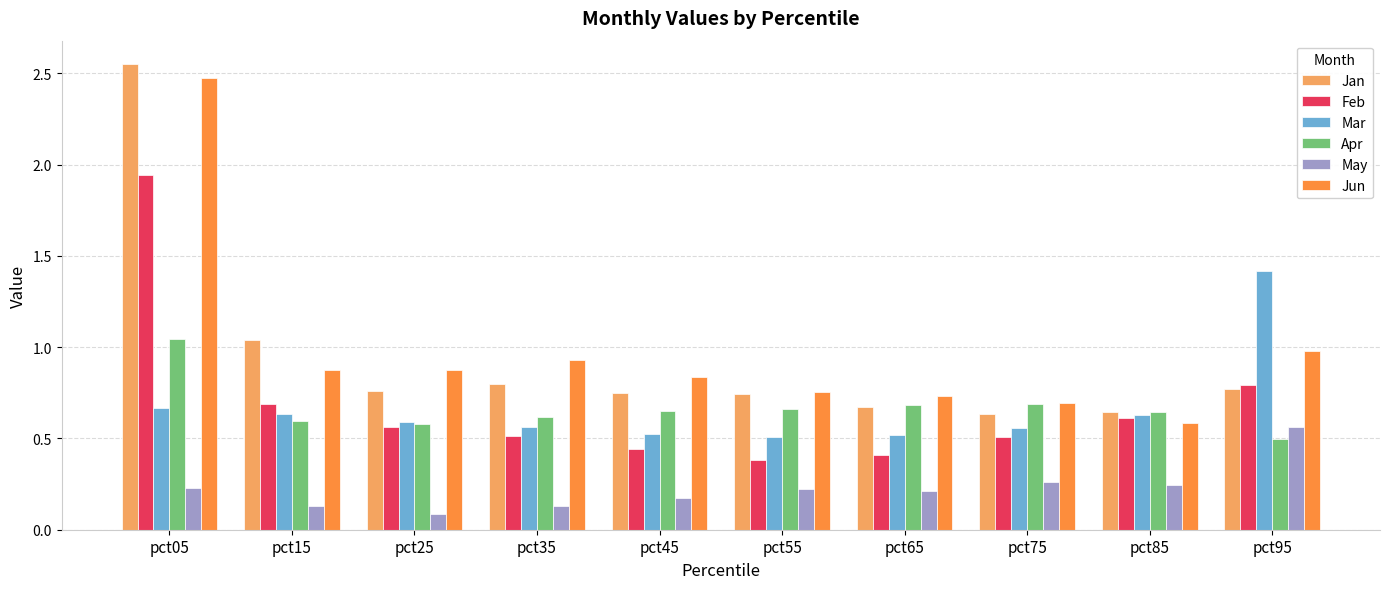

What is the sum of the Mar values at pct35 and pct85?

1.2